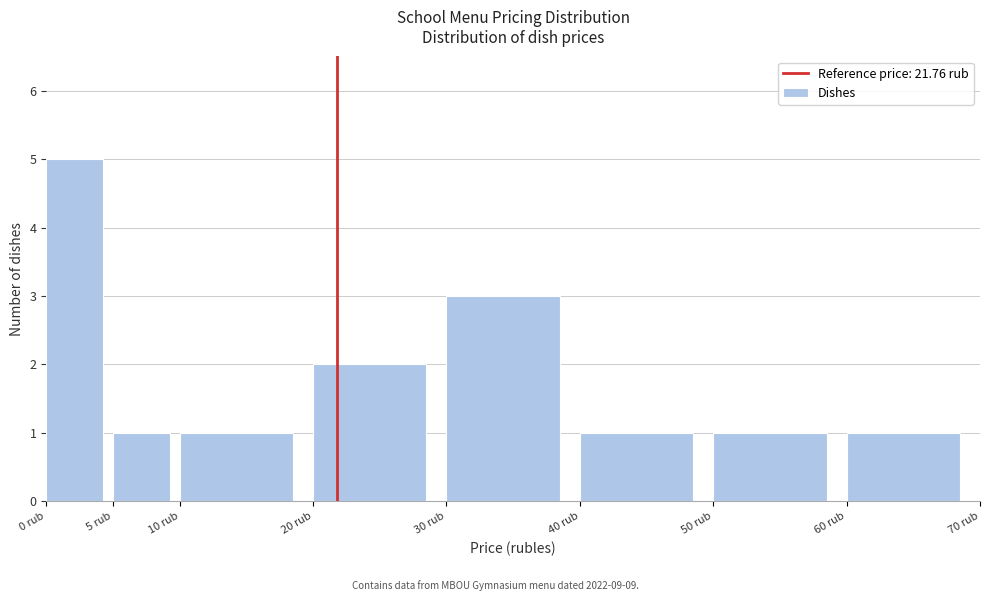

Which range on the x-axis has the tallest bar?

0 to 5